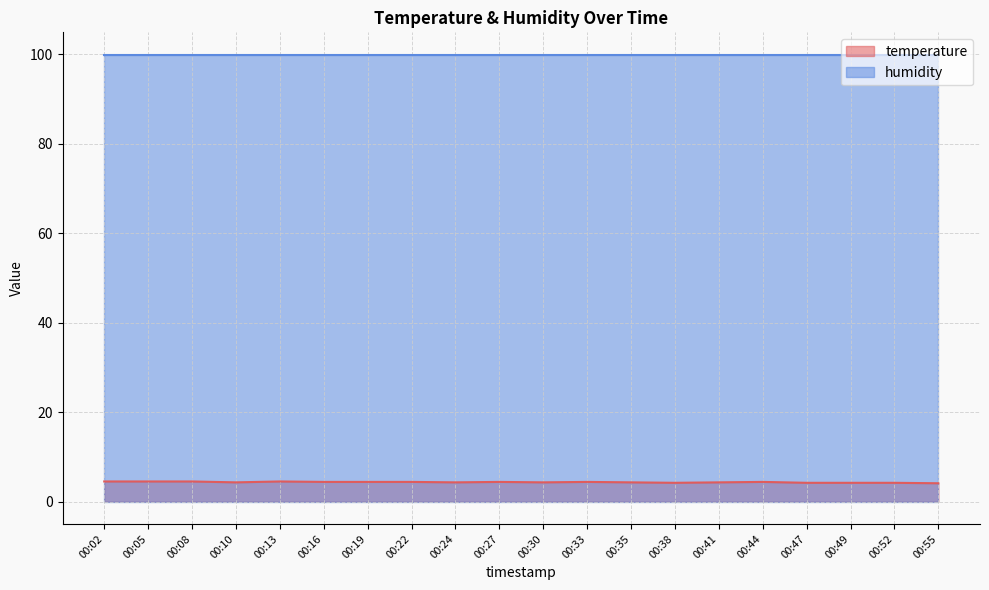

Which has a higher value, 00:30 or 00:38?

00:30